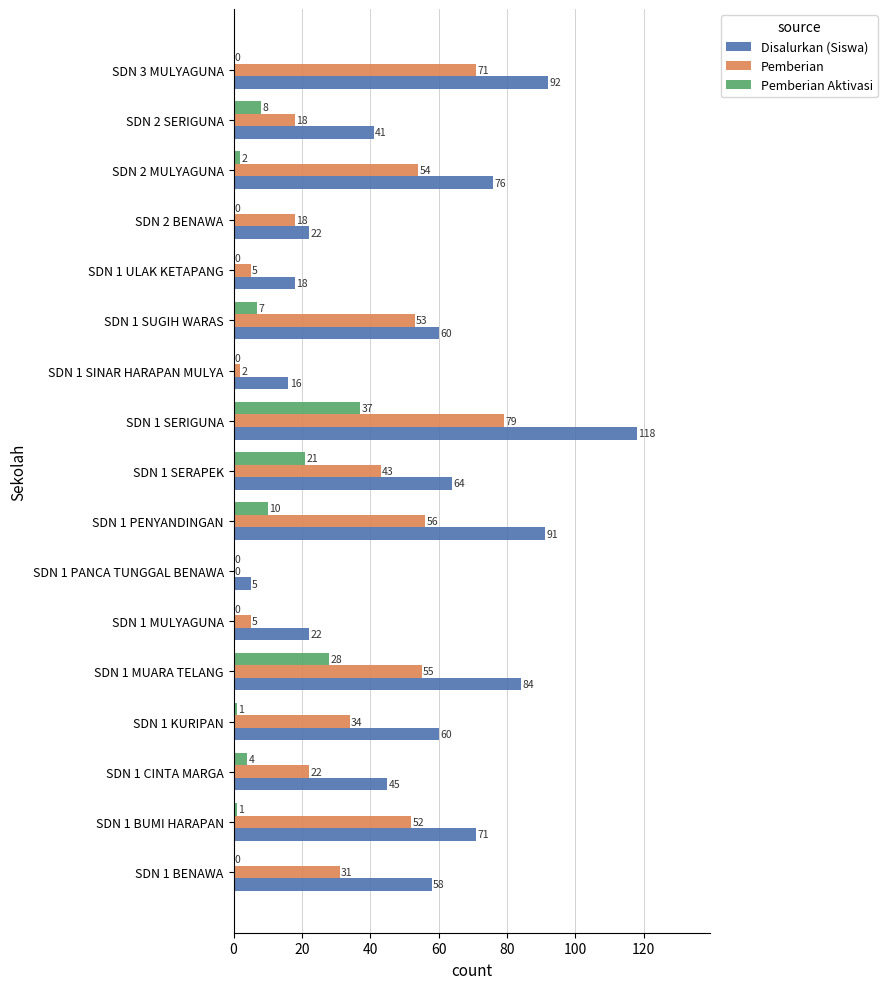

Which series changed the most between SDN 1 KURIPAN and SDN 1 MUARA TELANG?

Pemberian Aktivasi